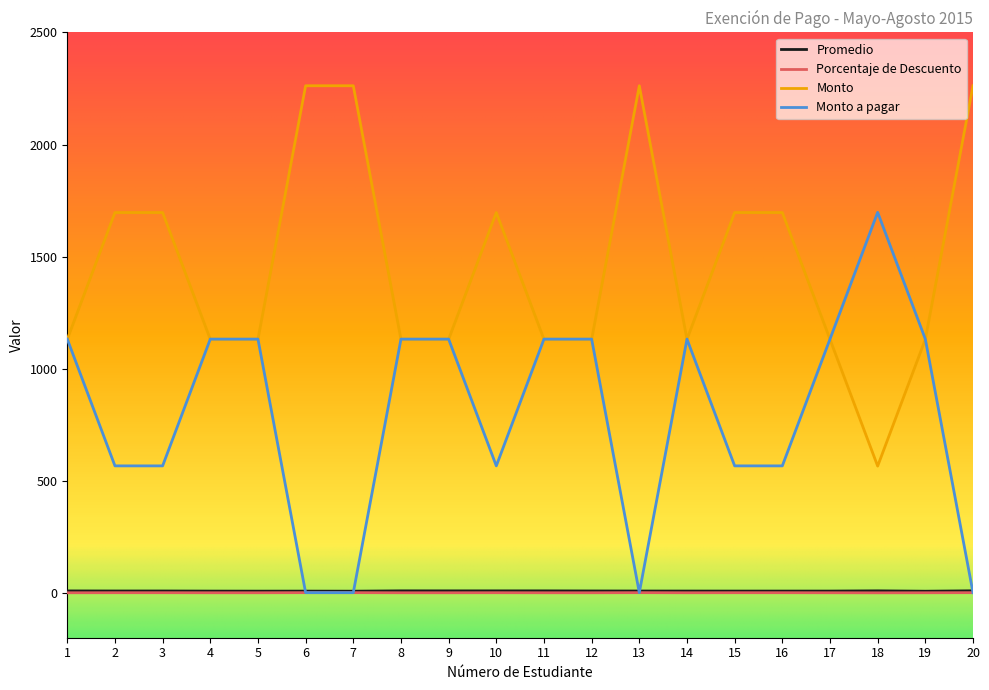

True or false: Monto a pagar and Porcentaje de Descuento cross at least once.

False